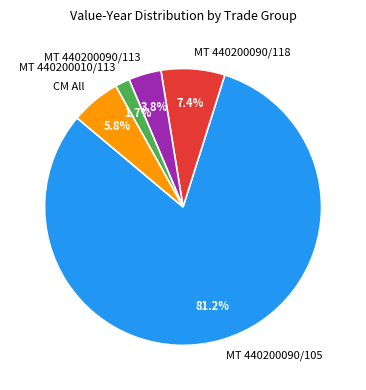

Approximately how many times larger is the value at MT 440200010/113 compared to MT 440200090/113?

0.4